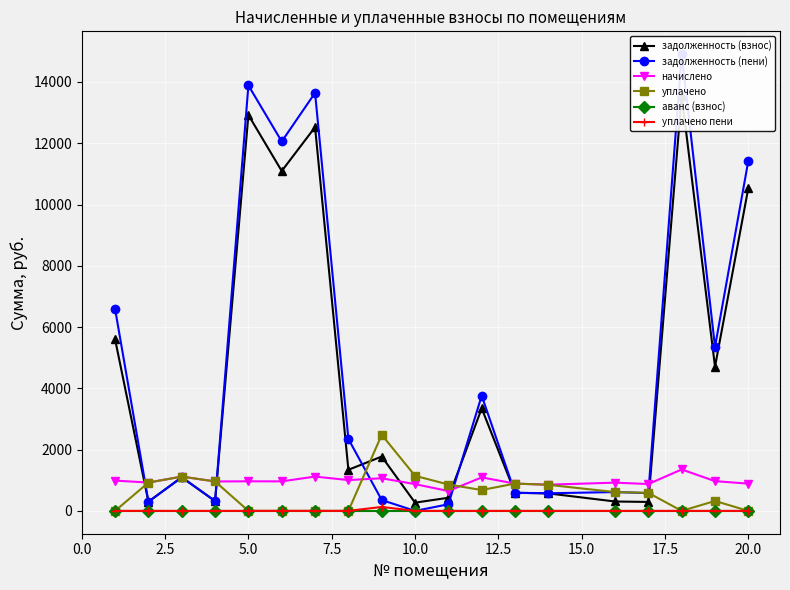

True or false: начислено has more than 2 interior local peaks.

True